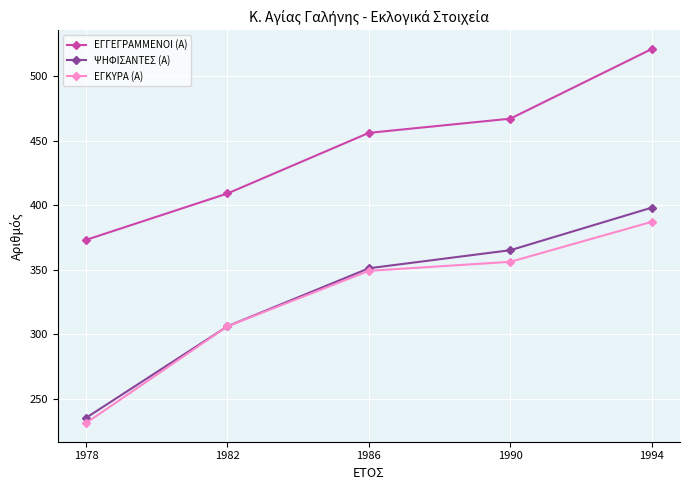

True or false: ΕΓΚΥΡΑ (Α) and ΕΓΓΕΓΡΑΜΜΕΝΟΙ (Α) cross at least once.

False